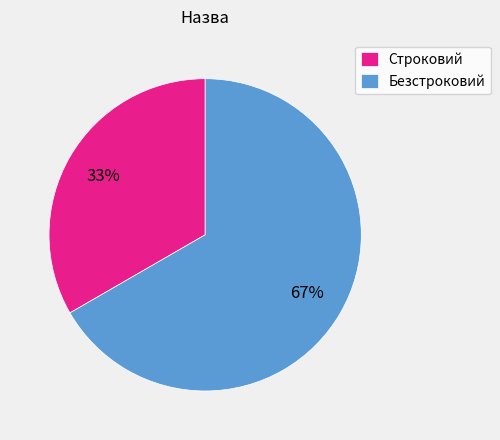

Combined, do Строковий and Безстроковий account for over 50%?

Yes